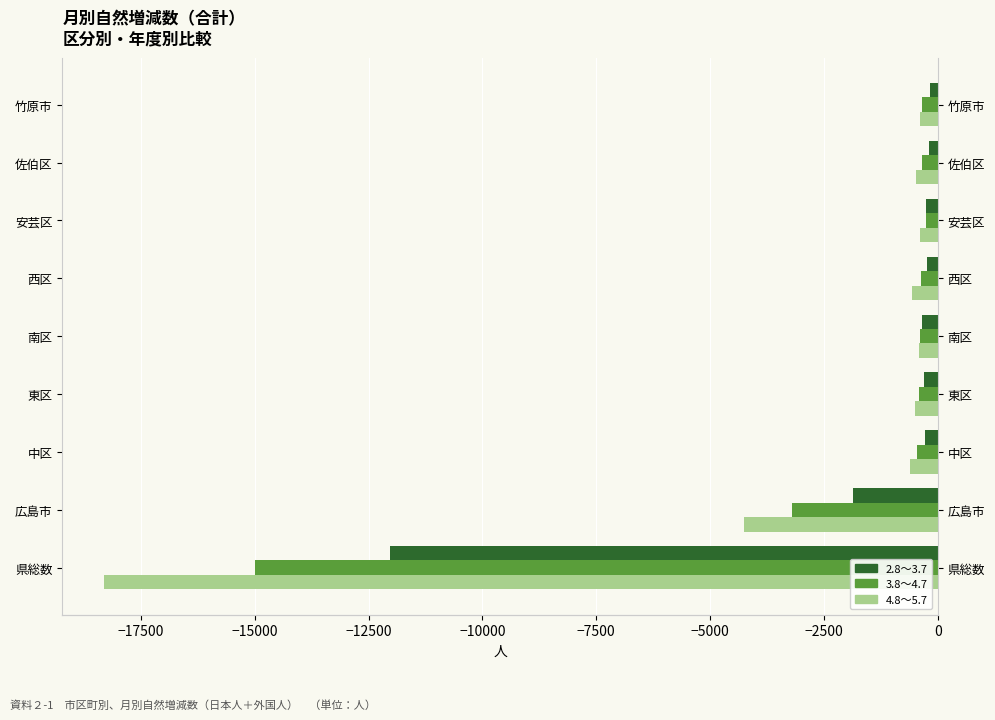

Between 県総数 and 広島市, which series saw the biggest shift?

4.8～5.7